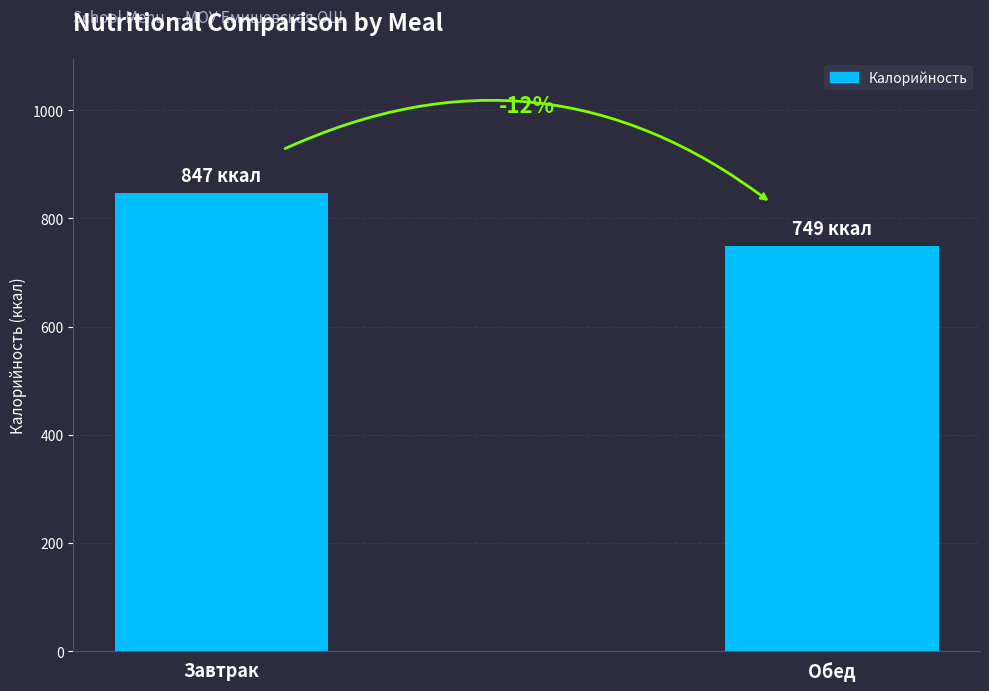

What is the difference between the values at Обед and Завтрак?

98